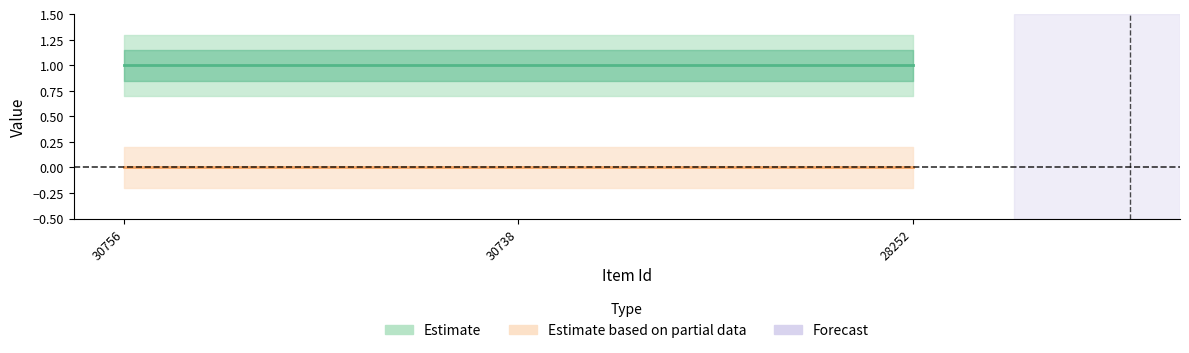

What is the total value across all series at 30756?

1